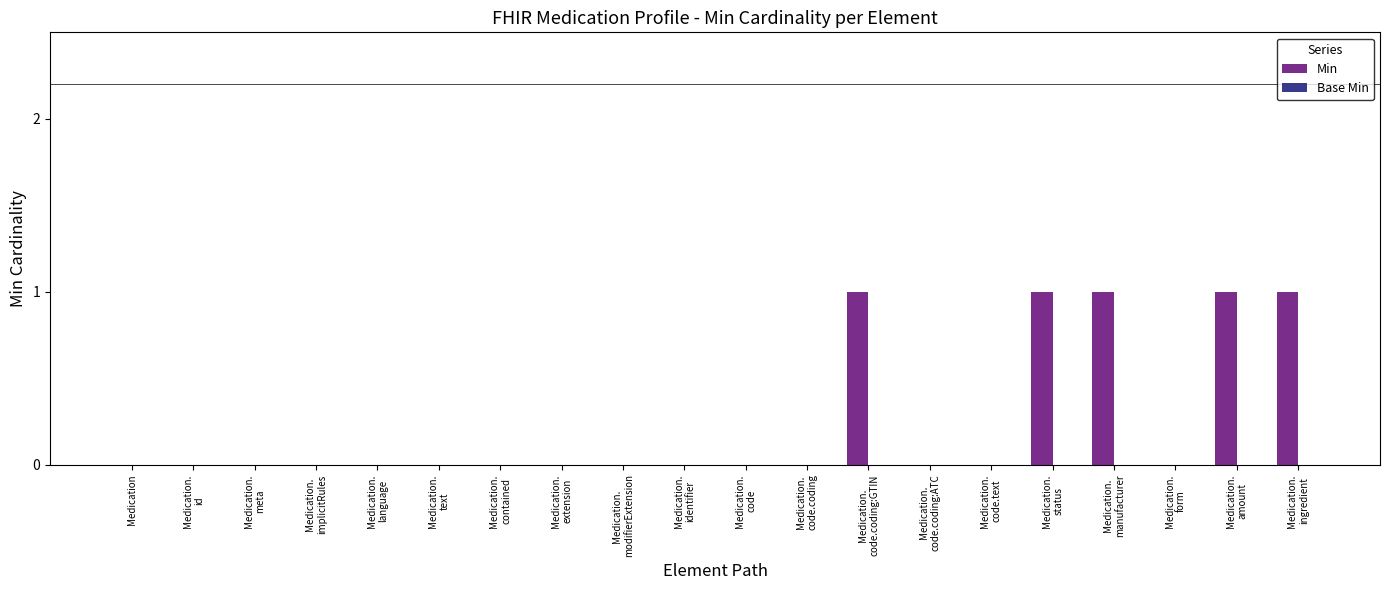

Does the chart contain stacked bars?

No